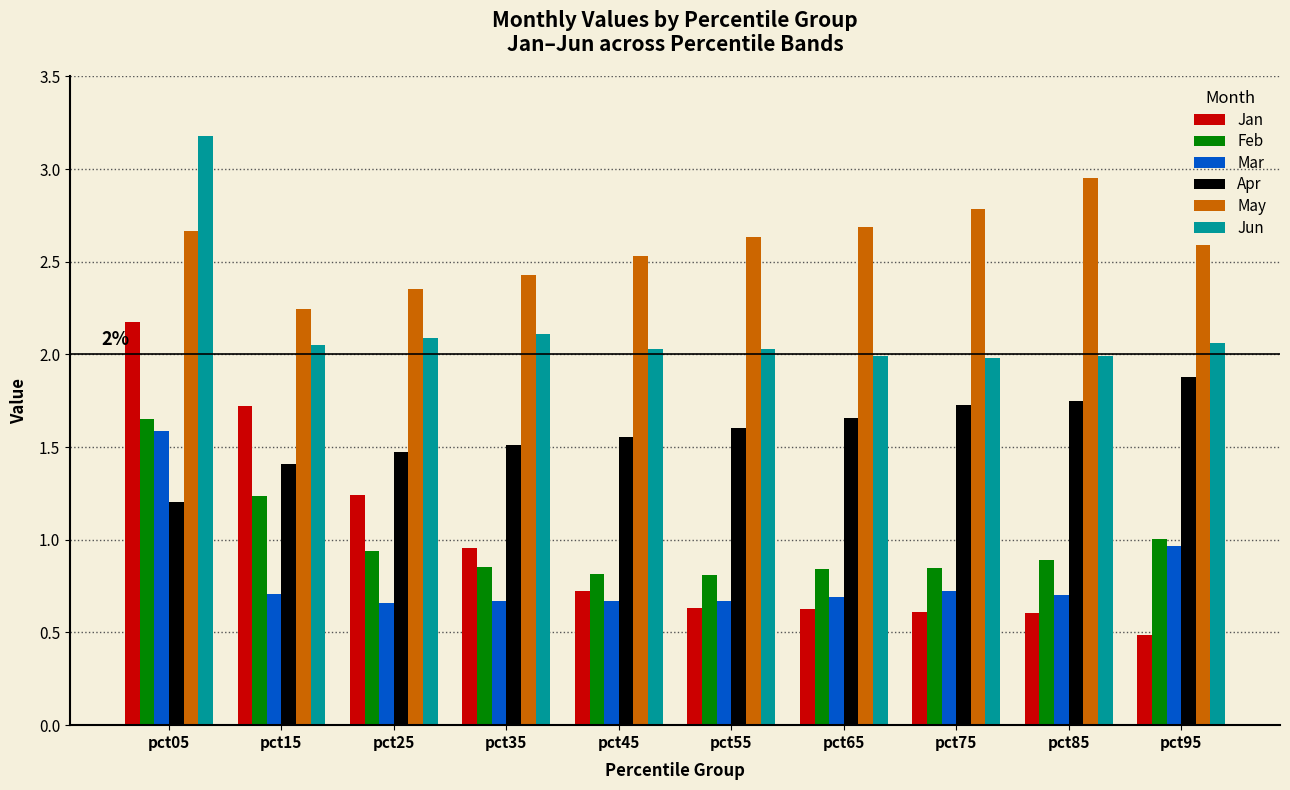

What is the smallest value displayed?

0.5